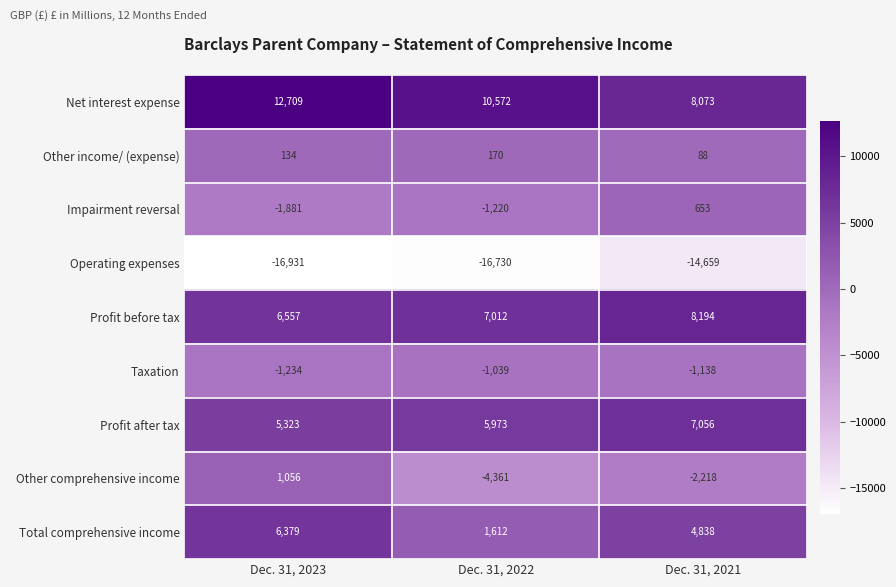

How many categories are shown in the chart?

3